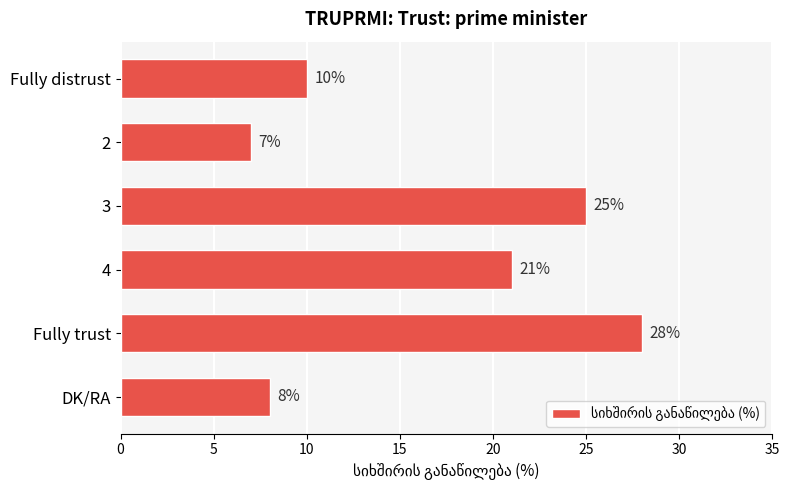

What is the change in value from Fully distrust to 4?

+11